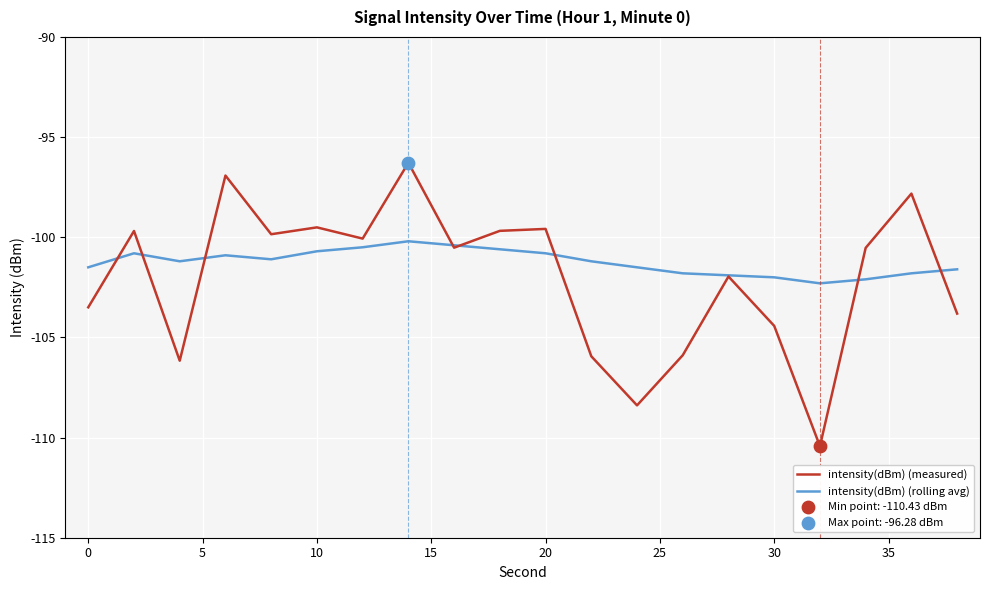

Which series has the widest spread of values?

intensity(dBm) (measured)